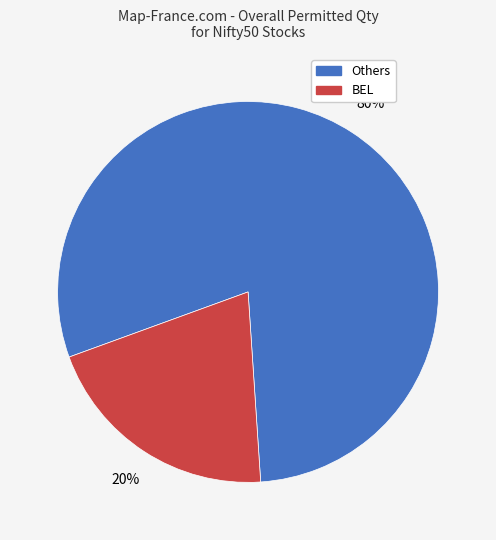

Count the number of slices in the pie.

2